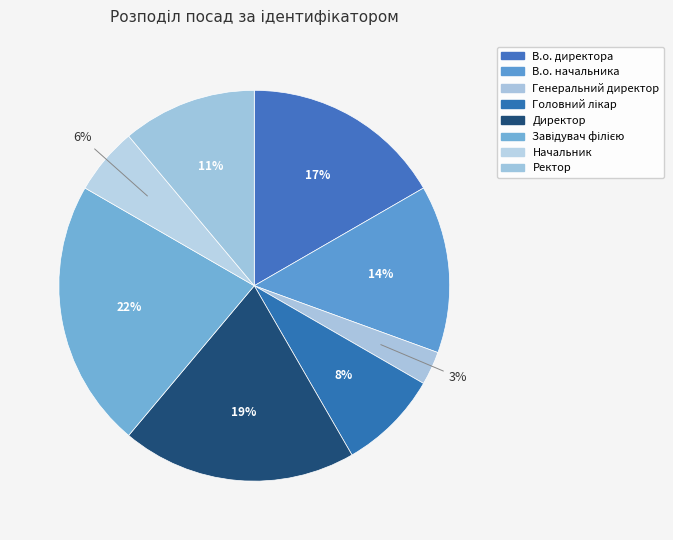

Which slice is the largest?

Завідувач філією